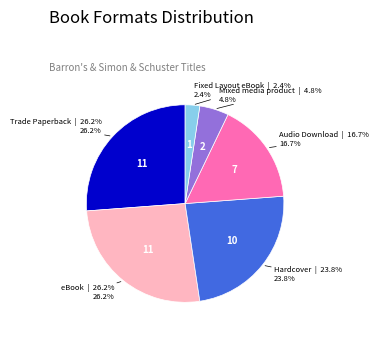

Is there any slice that represents more than half of the pie?

No